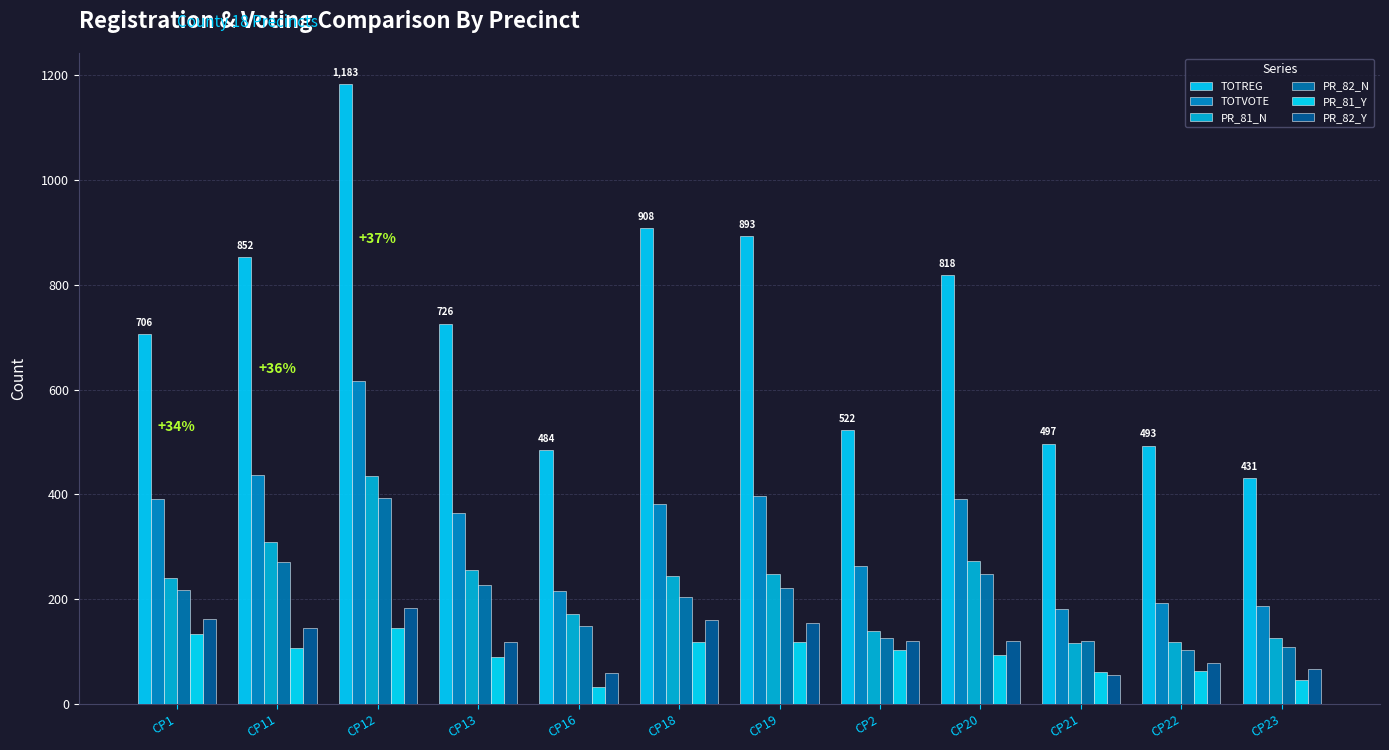

At which category is the sum across all series the highest?

CP12